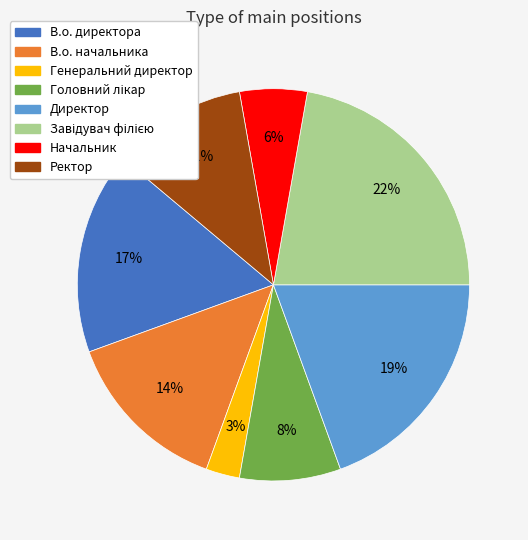

What percentage is the Ректор slice, to the nearest percent?

11%